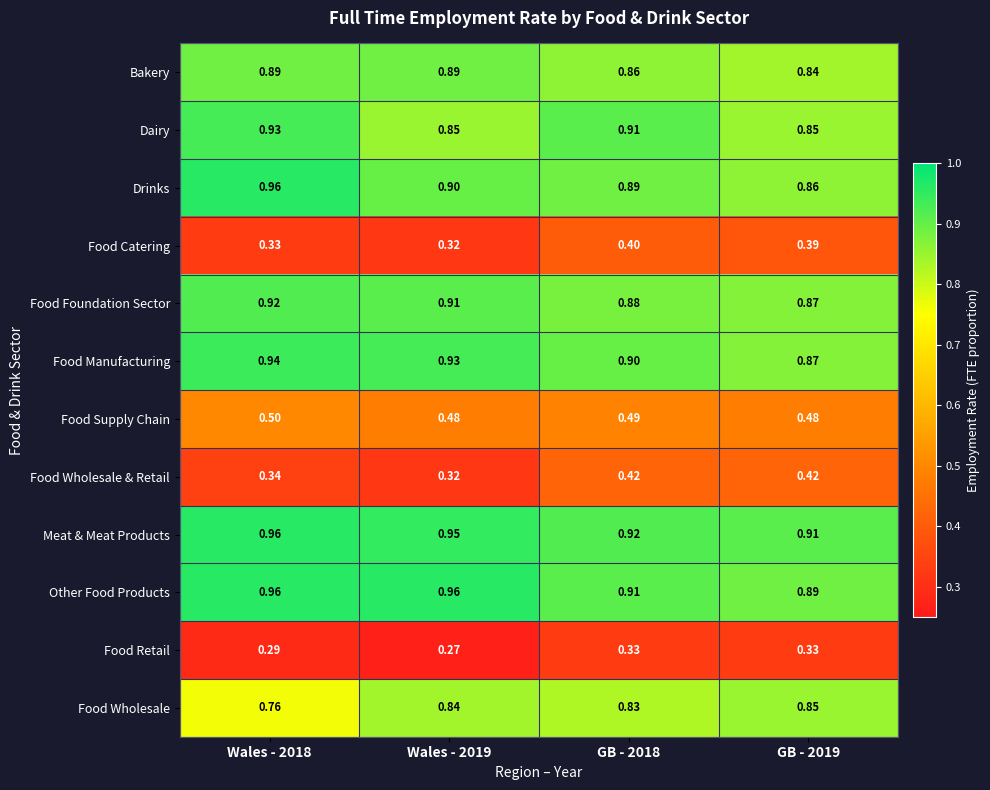

Between Wales - 2018 and GB - 2018, which series saw the biggest shift?

Food Wholesale & Retail